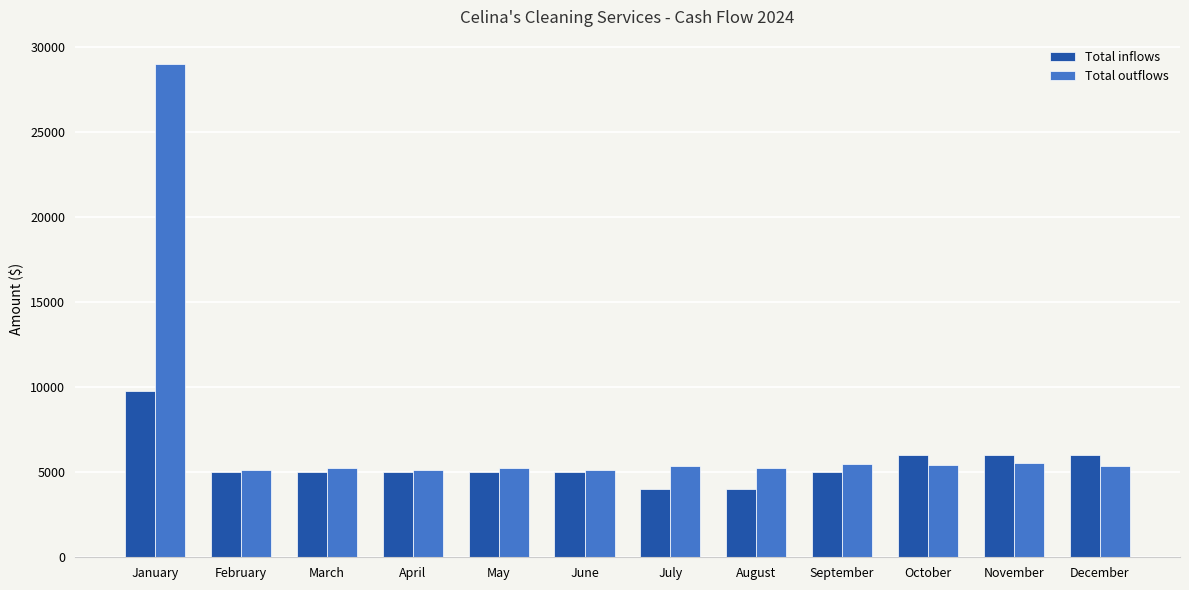

What is the sum of all Total inflows values?

65800.0